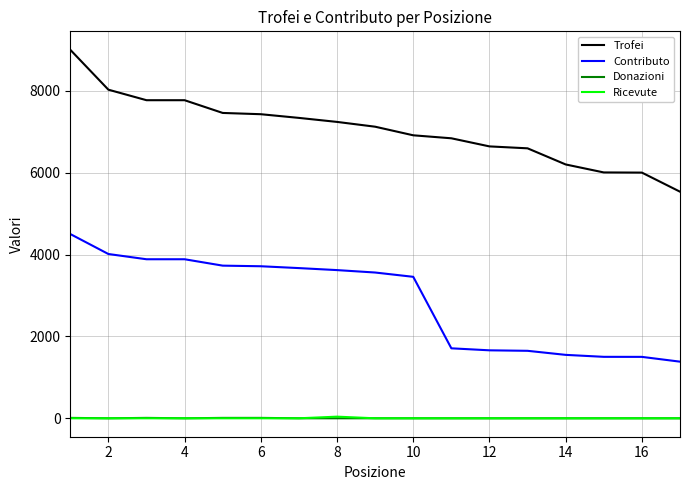

Which series has the largest range (max minus min)?

Trofei